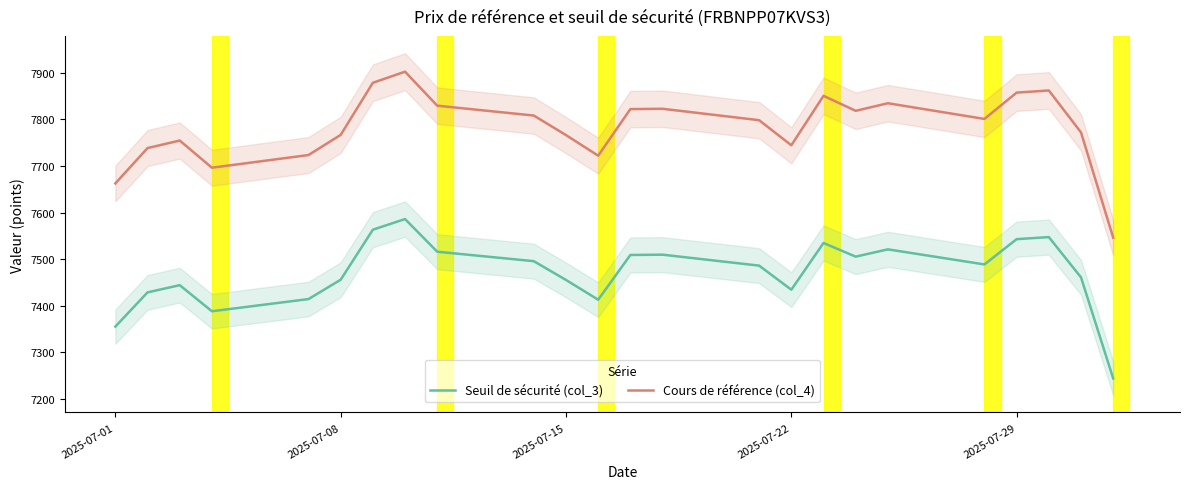

True or false: Cours de référence (col_4) has a value of 7744.4 at 2025-07-22.

True